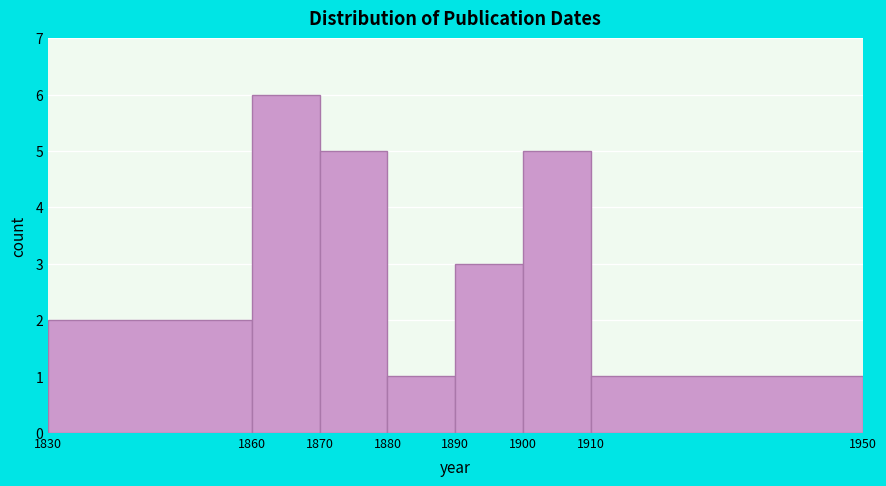

What is the height of the bar covering 1880 to 1890 on the x-axis? The values are not printed on the chart, so give them approximately, as read against the axis.

1